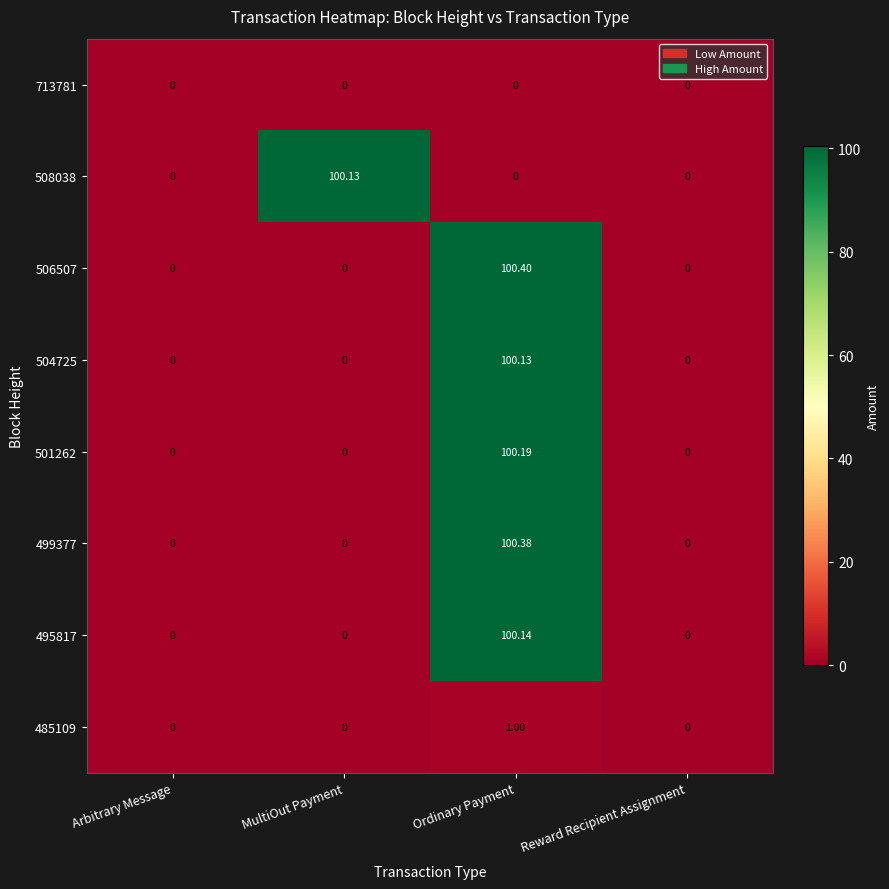

At which category is the sum across all series the highest?

Ordinary Payment